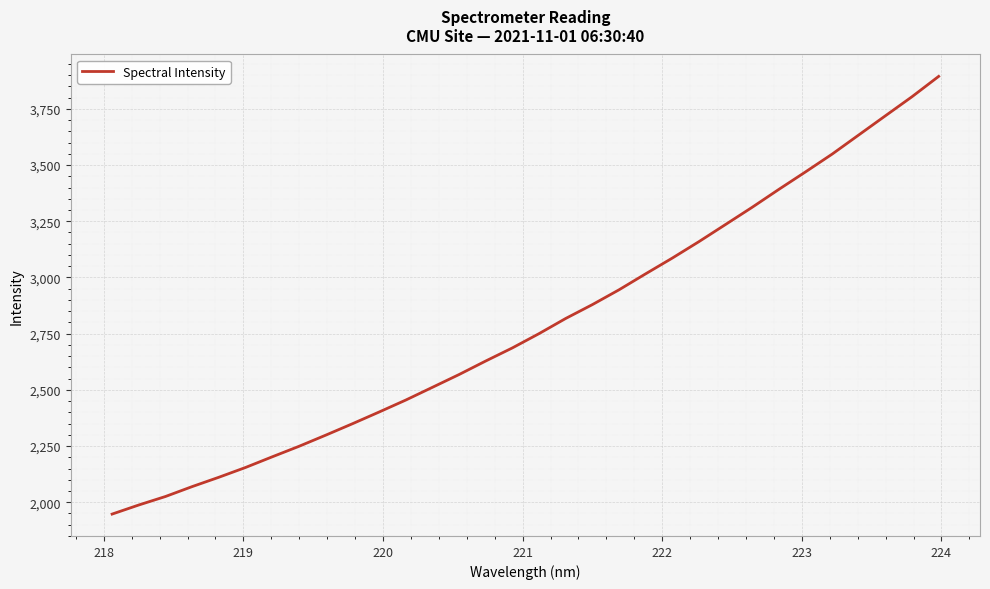

What is the difference between the maximum and minimum values?

1947.1